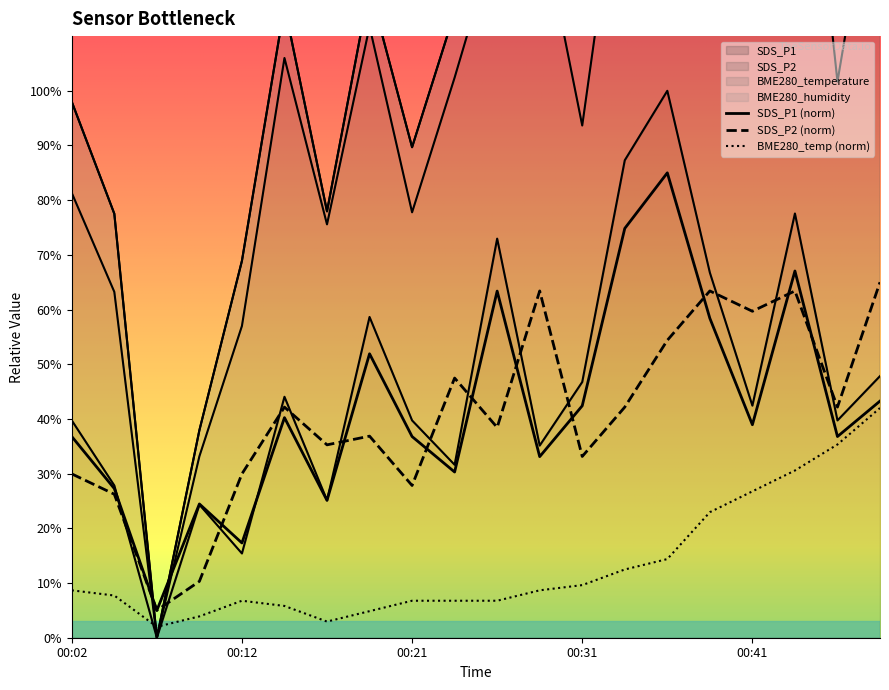

Reading left to right, transcribe all the data shown in this chart.

SDS_P1: 00:02=36.8	00:04=27.3	00:07=5.0	00:09=24.5	00:12=17.3	00:14=40.2	00:16=25.1	00:19=51.9	00:21=36.8	00:24=30.3	00:26=63.4	00:29=33.1	00:31=42.4	00:34=74.8	00:36=85.0	00:38=58.4	00:41=38.9	00:44=67.1	00:46=36.8	00:49=43.3
SDS_P2: 00:02=30.0	00:04=26.2	00:07=5.0	00:09=10.3	00:12=30.0	00:14=42.2	00:16=35.3	00:19=36.9	00:21=27.8	00:24=47.5	00:26=38.5	00:29=63.4	00:31=33.1	00:34=42.2	00:36=54.4	00:38=63.4	00:41=59.7	00:44=63.4	00:46=42.2	00:49=65.0
BME280_temperature: 00:02=8.7	00:04=7.7	00:07=2.0	00:09=3.9	00:12=6.8	00:14=5.8	00:16=3.0	00:19=4.9	00:21=6.8	00:24=6.8	00:26=6.8	00:29=8.7	00:31=9.6	00:34=12.5	00:36=14.4	00:38=23.0	00:41=26.8	00:44=30.6	00:46=35.3	00:49=42.0